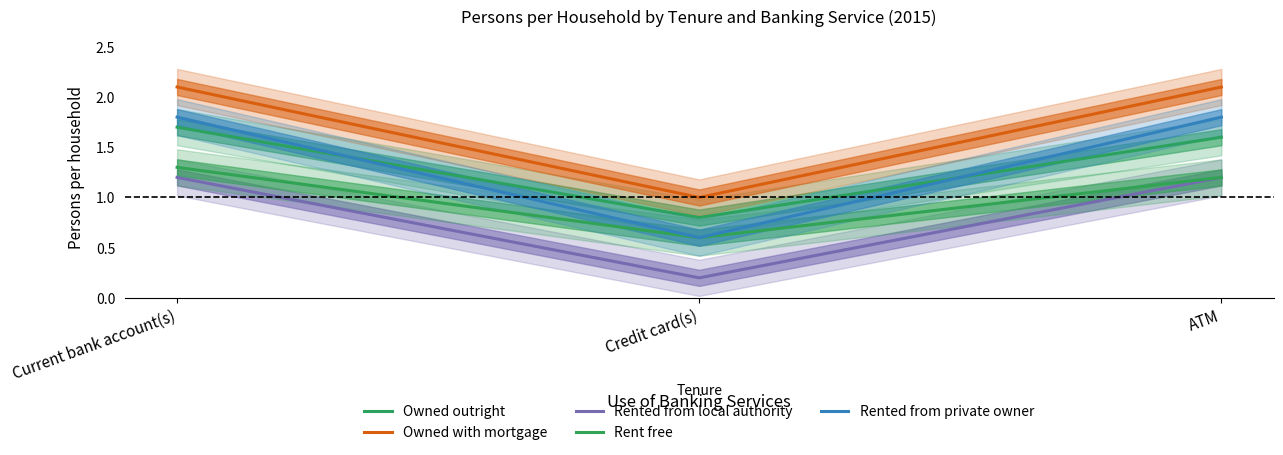

What is the spread (max minus min) of values at Credit card(s)?

0.8